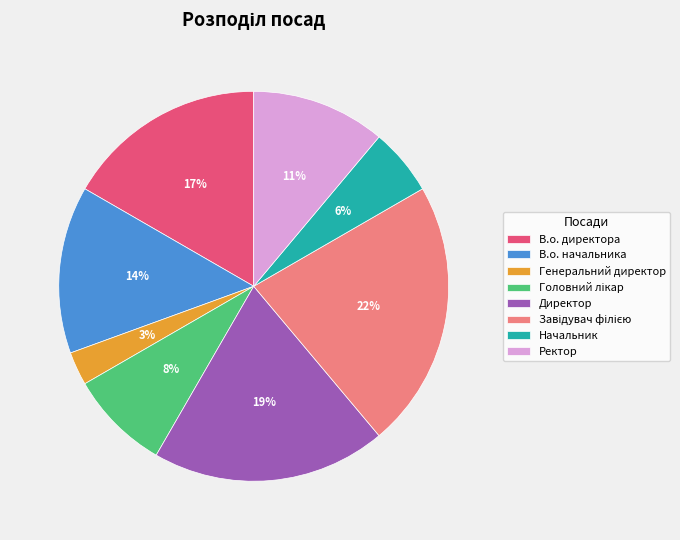

Count the number of slices in the pie.

8